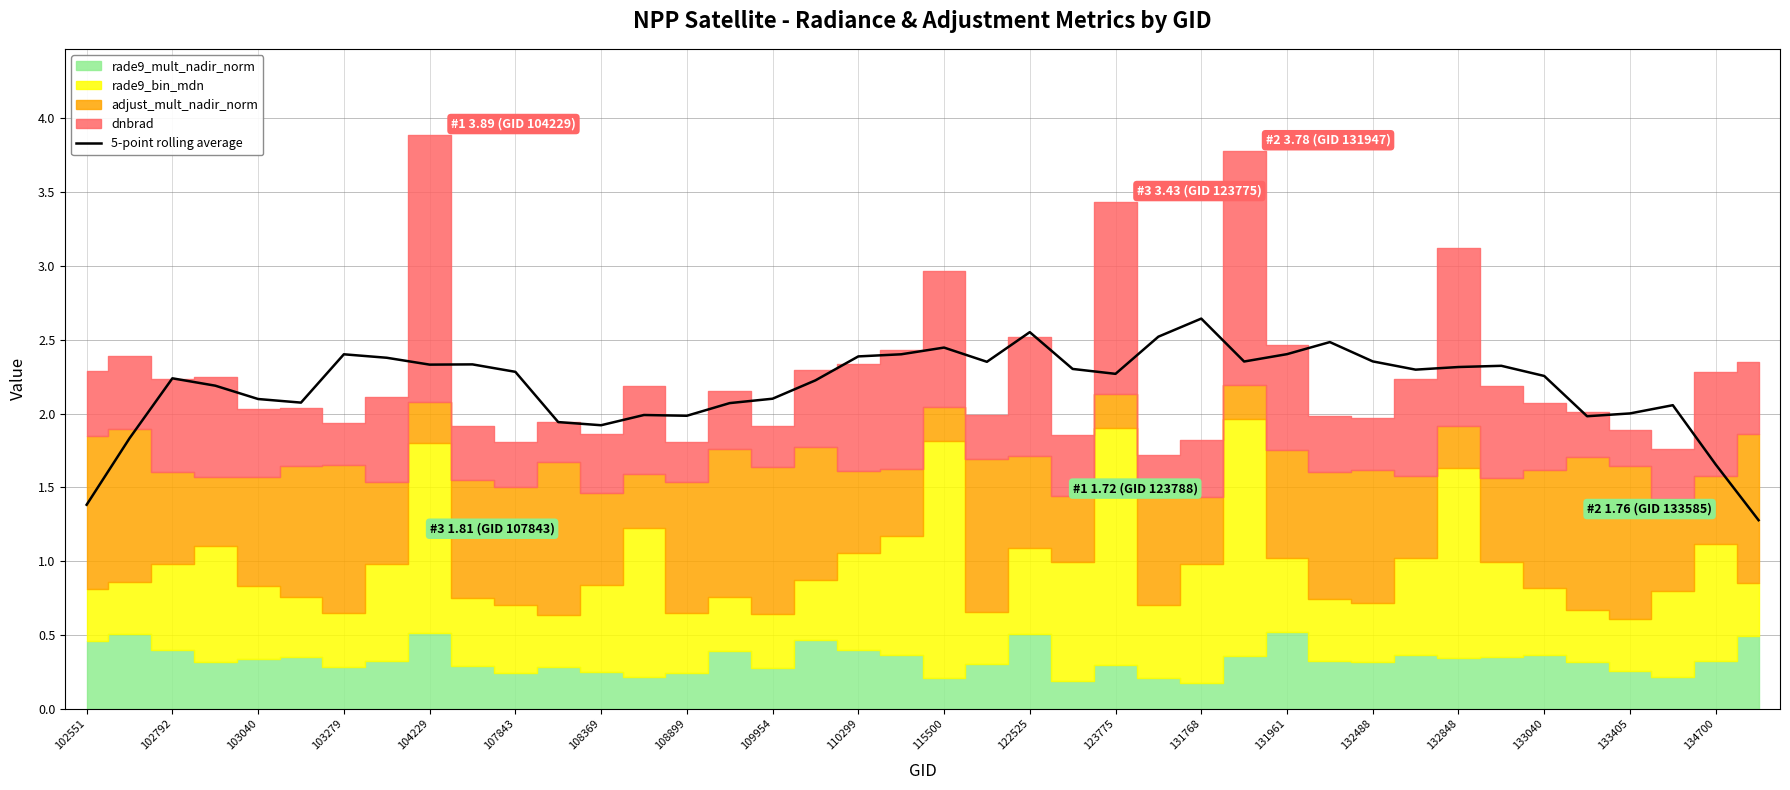

Is it true that 5-point rolling average equals 3.1 at 123775?

False